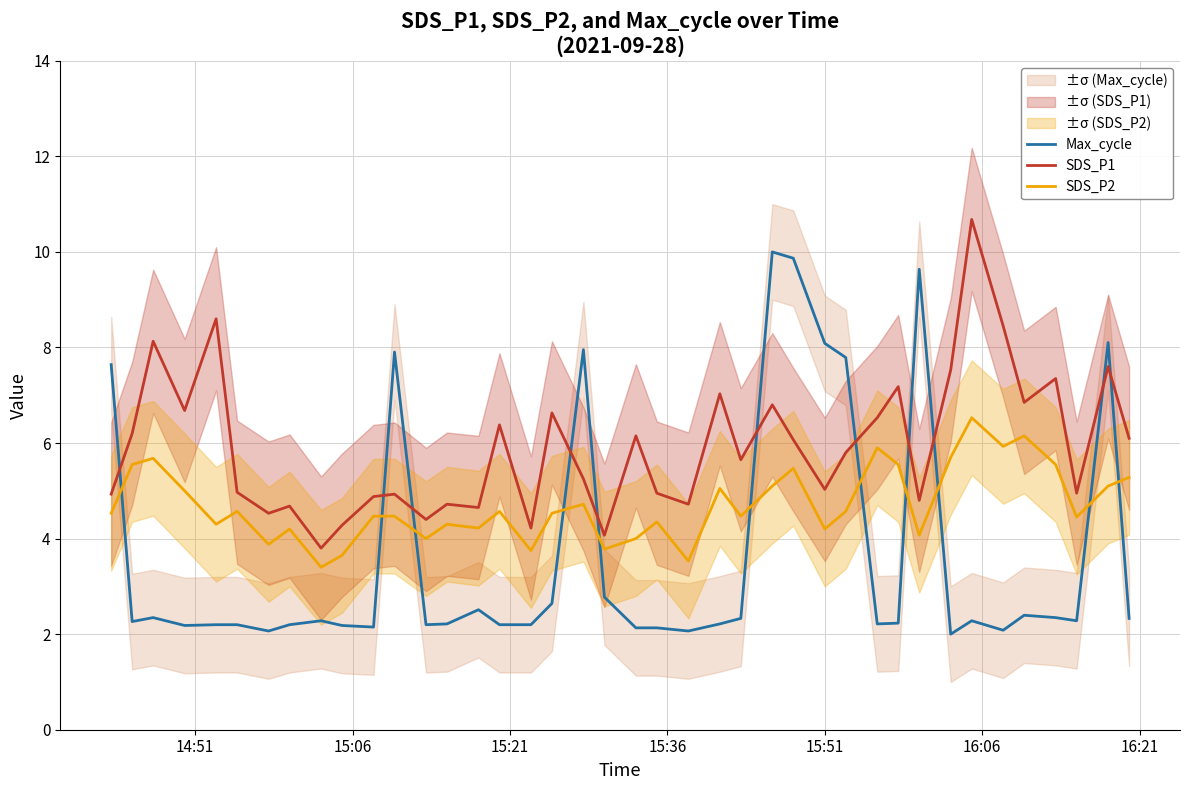

True or false: SDS_P2 has more than 2 points higher than both neighbors.

True